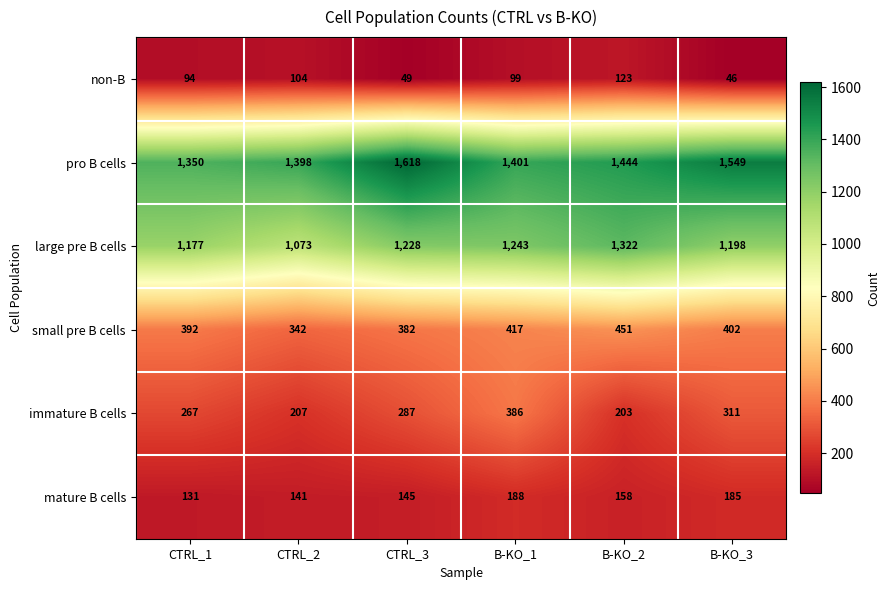

Which series changed the most between CTRL_3 and B-KO_3?

pro B cells